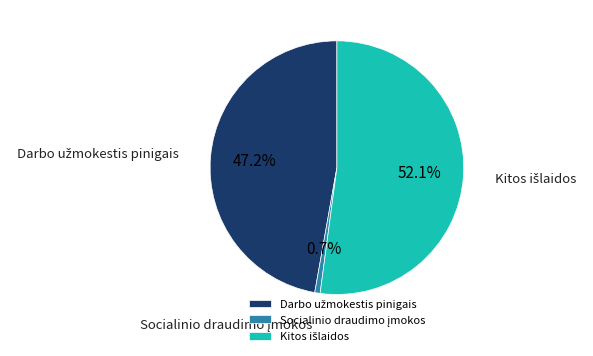

Does any single category account for the majority?

Yes